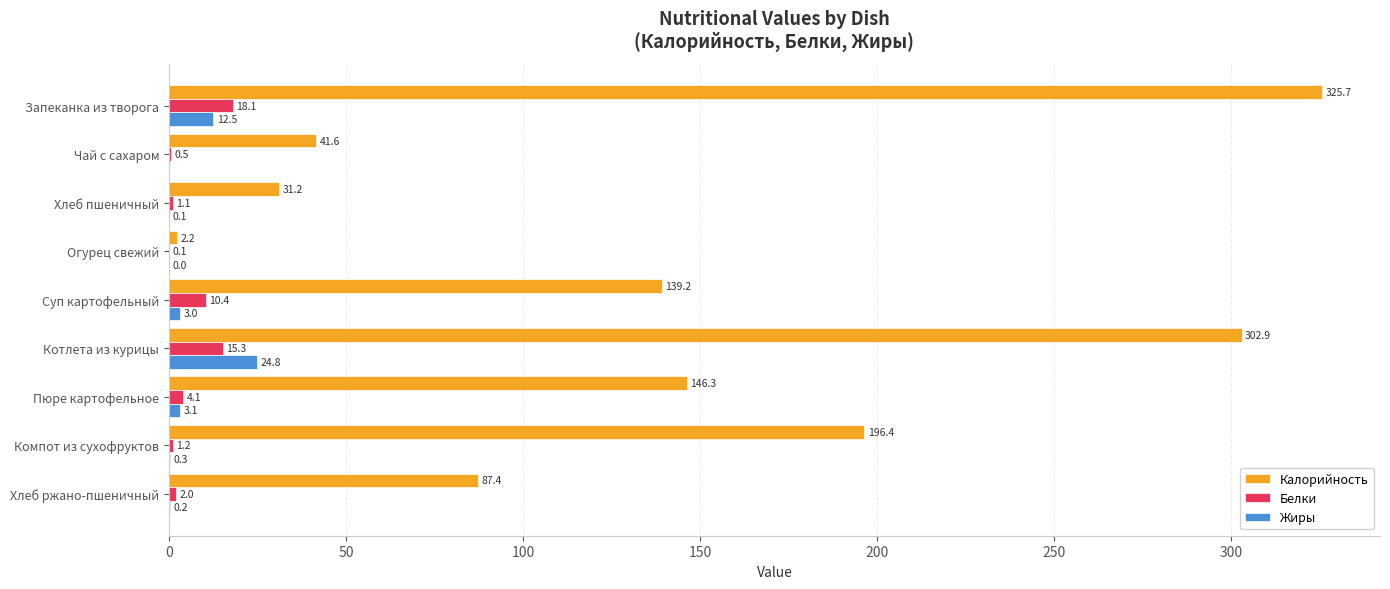

How many data points does each series have?

9